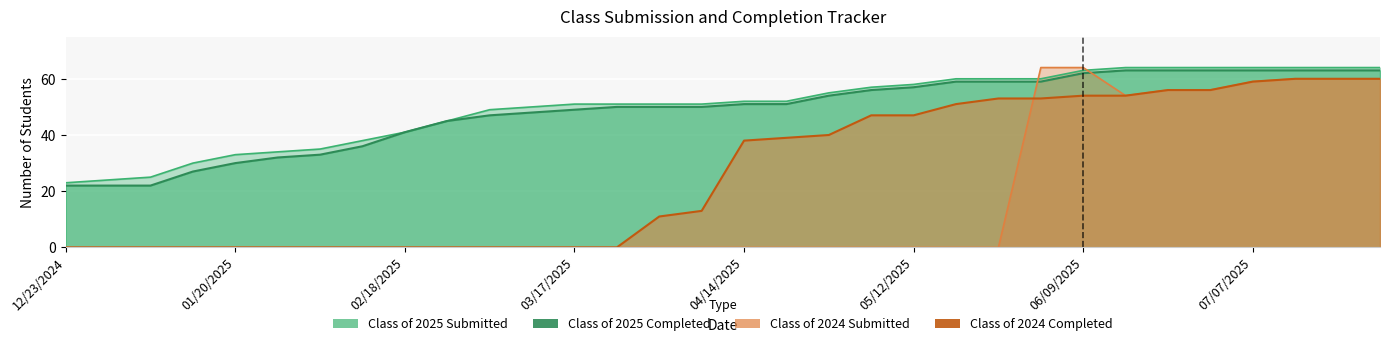

What is the sum of all 2025_submitted values?

1596